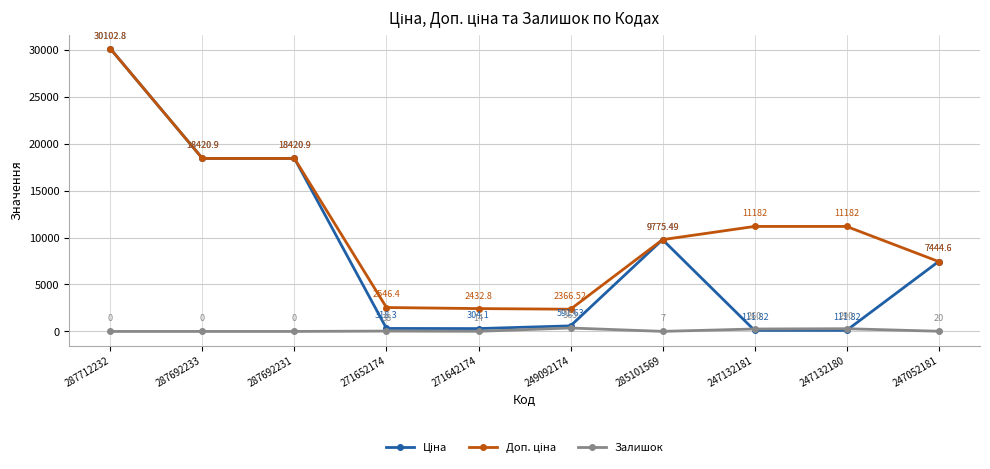

At which category is the sum across all series the highest?

287712232